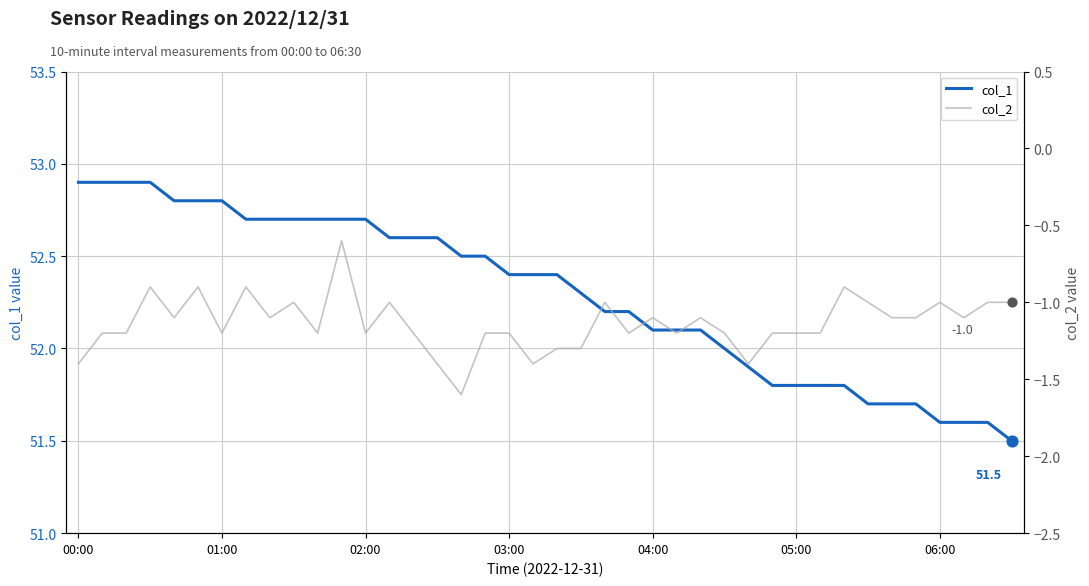

What is the total value across all series at 14?

51.4